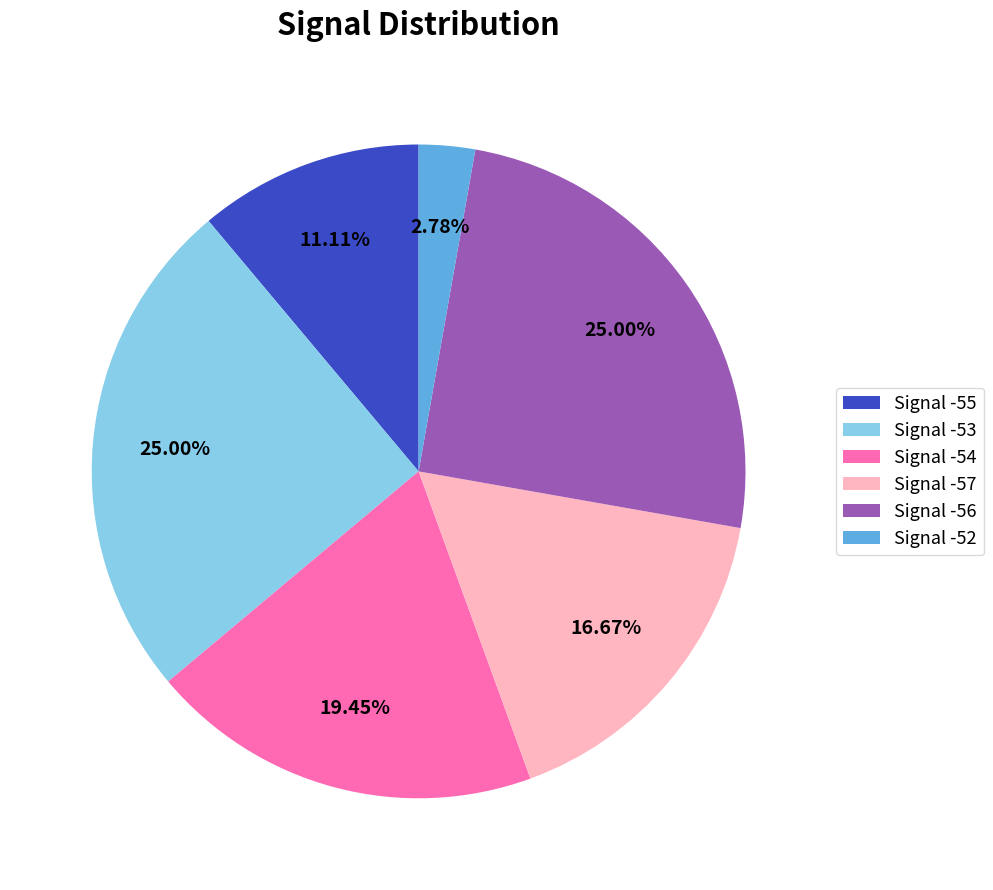

To the nearest percent, what percentage of the pie is Signal -56?

25%